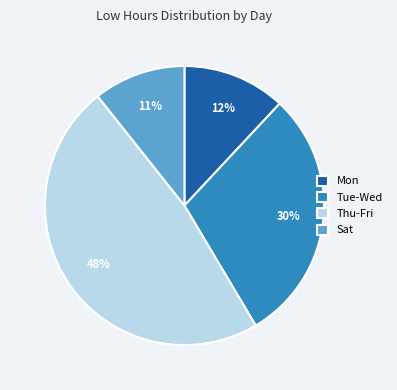

What percentage is the Tue-Wed slice, to the nearest percent?

30%